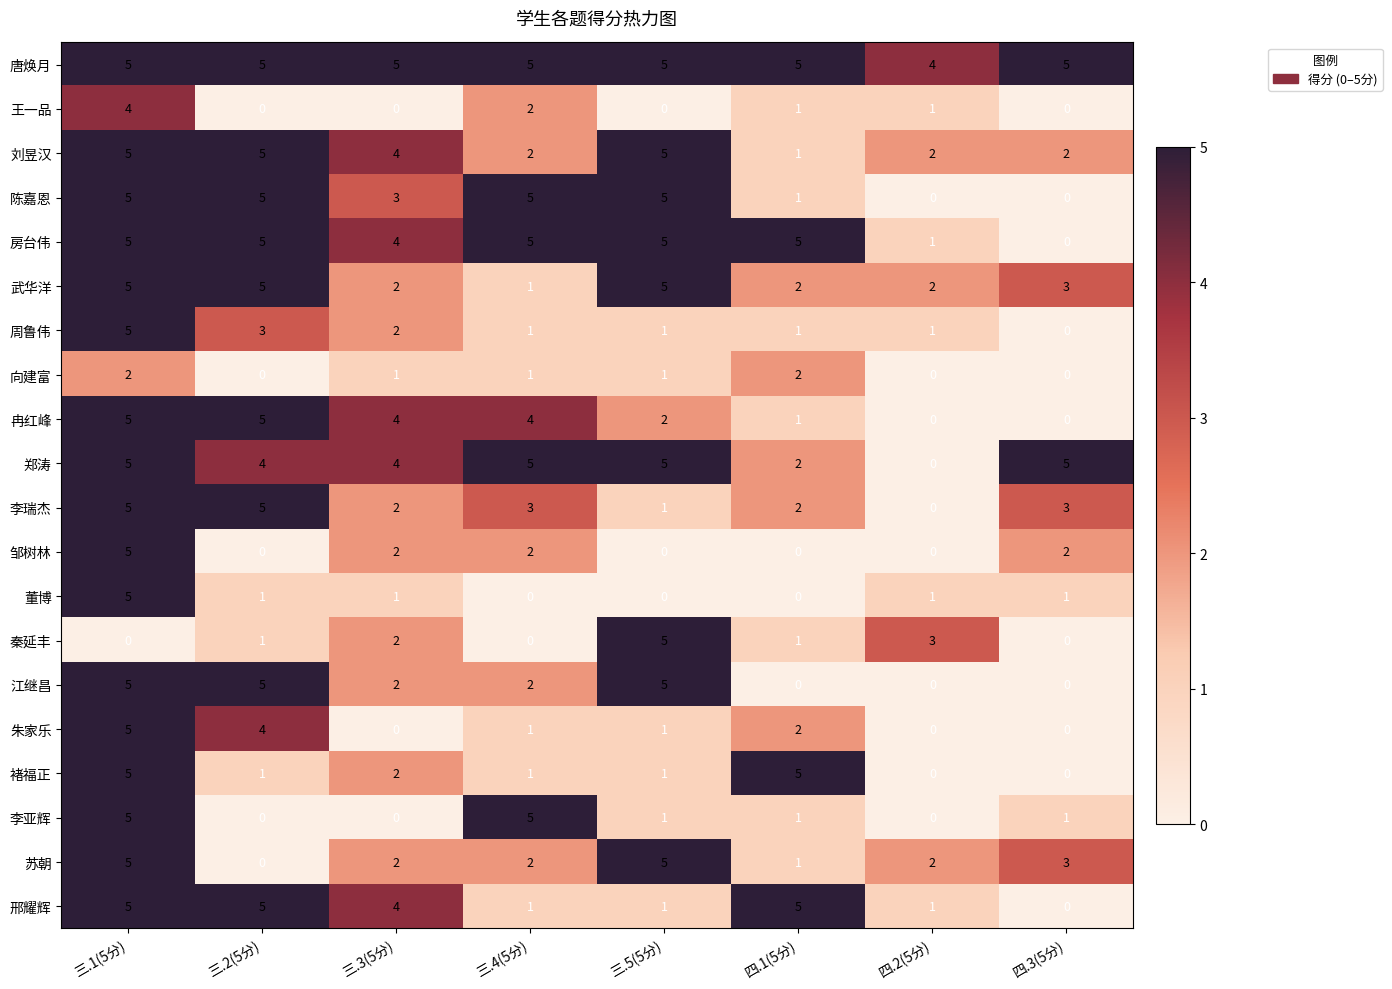

At how many categories does at least one series exceed 0?

8